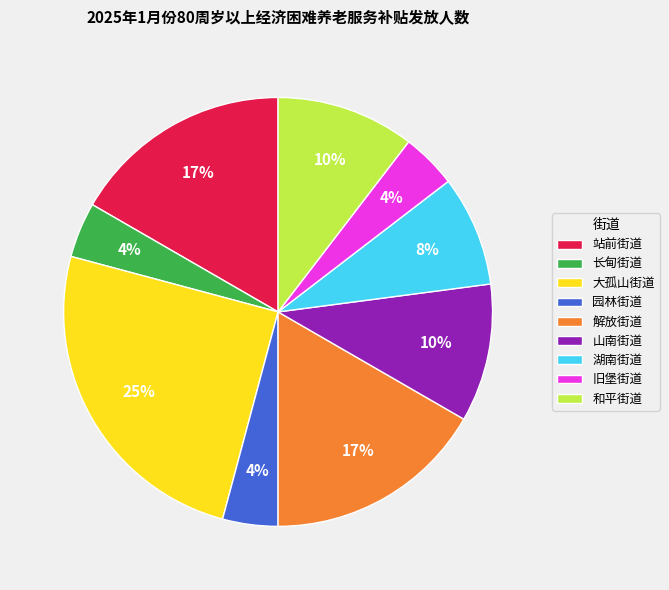

Is it true that 大孤山街道 is 25% of the pie?

True